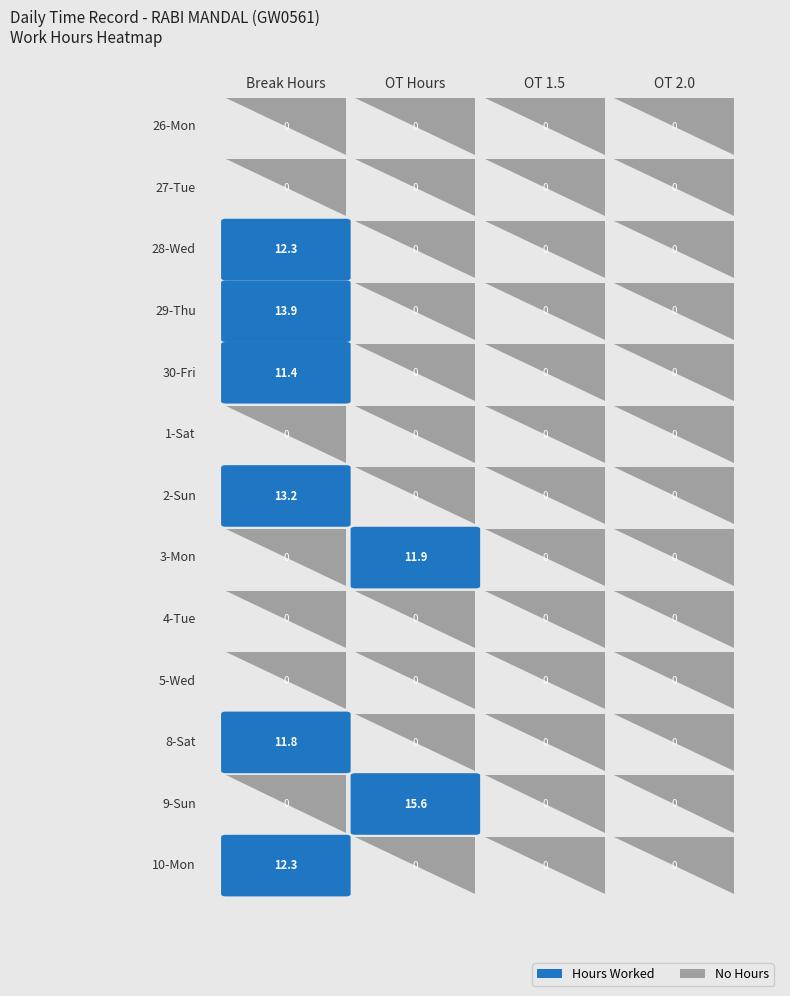

Which series has the largest total across all categories?

9